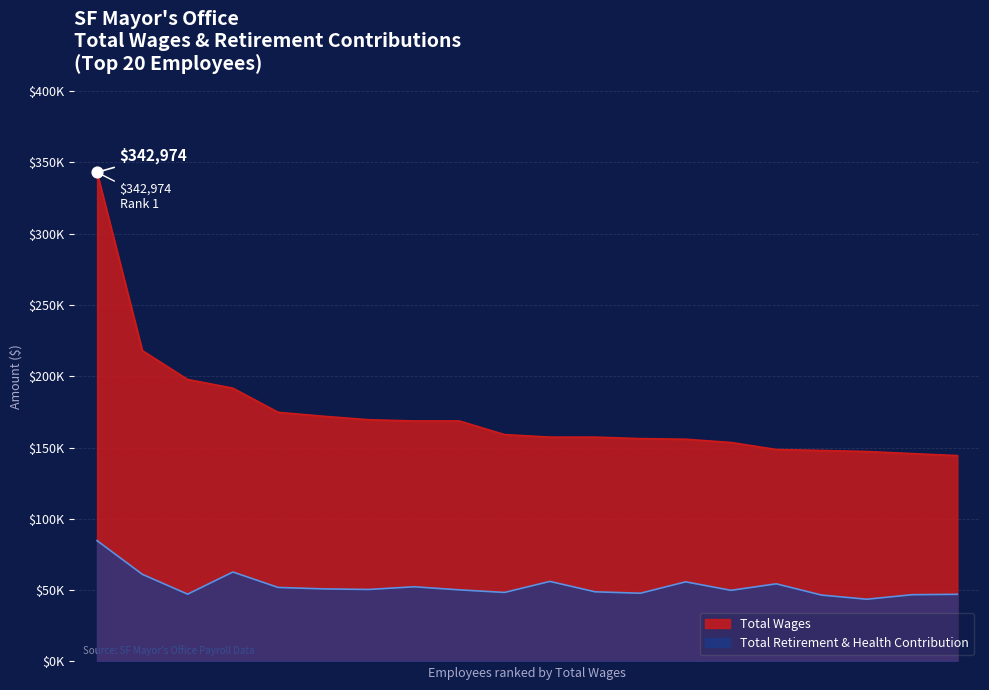

Which series reaches the minimum Y coordinate?

retirement